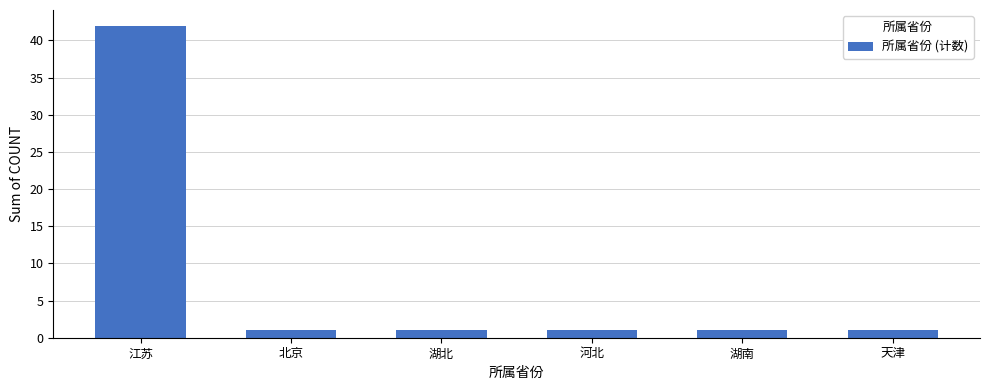

What is the ratio of the value at 湖南 to the value at 北京?

1.0